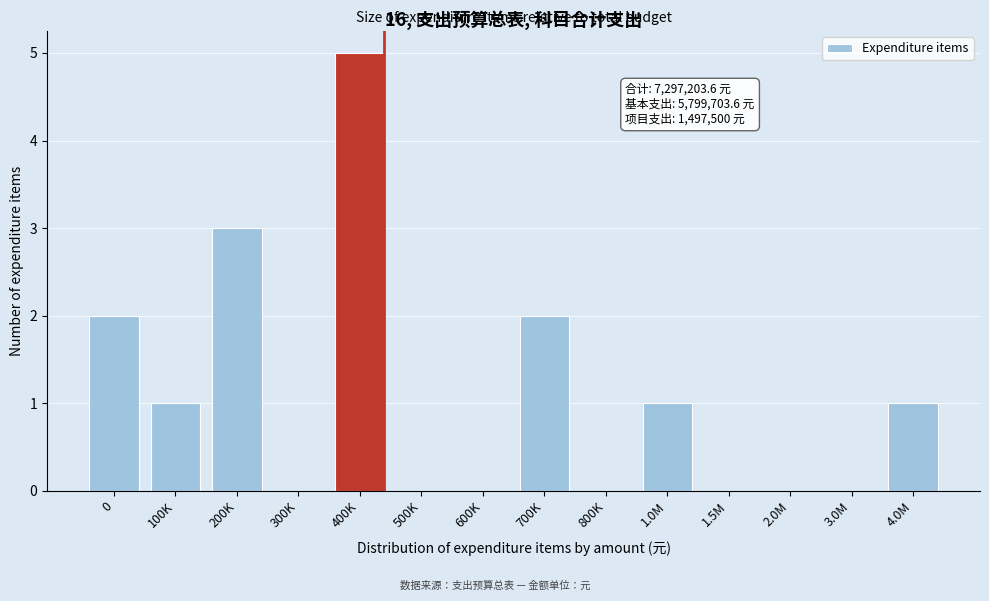

Reading right to left, extract all data points from this chart.

4.0M=1	3.0M=0	2.0M=0	1.5M=0	1.0M=1	800K=0	700K=2	600K=0	500K=0	400K=5	300K=0	200K=3	100K=1	0=2